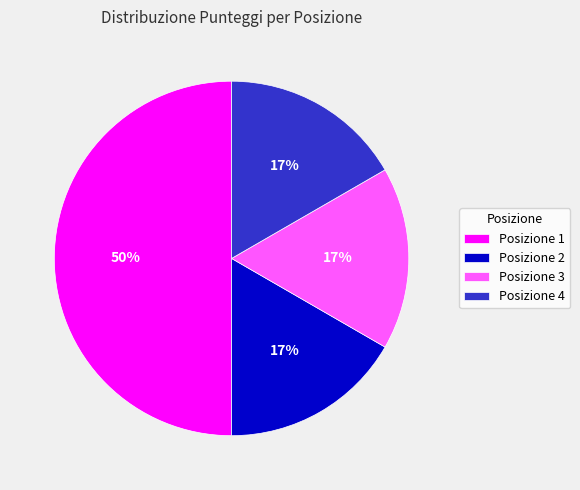

Does Posizione 2 account for over 50% of the chart?

No